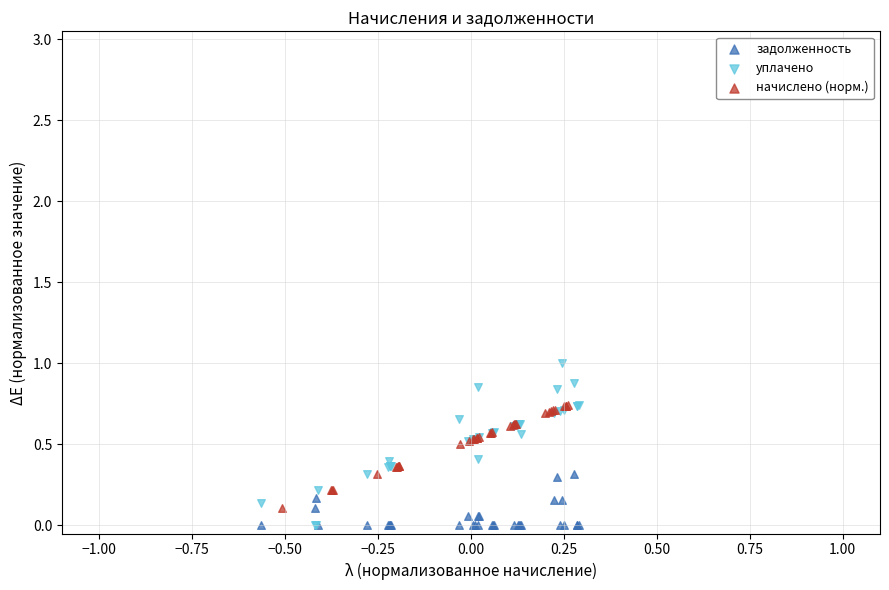

Which series reaches the maximum Y coordinate?

уплачено